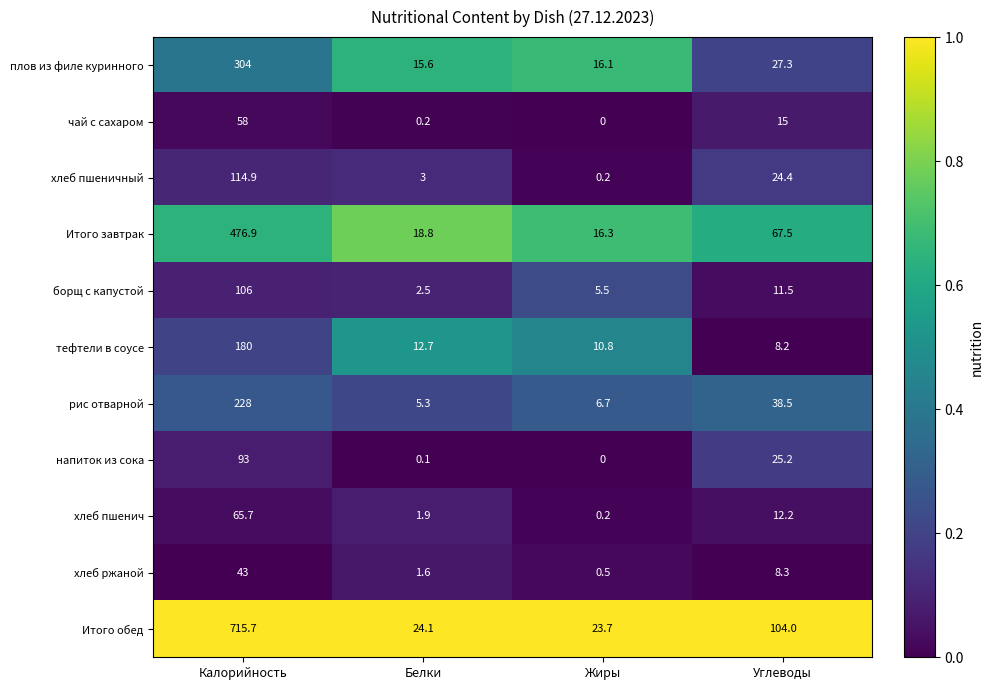

What is the total value across all series at Углеводы?

342.1